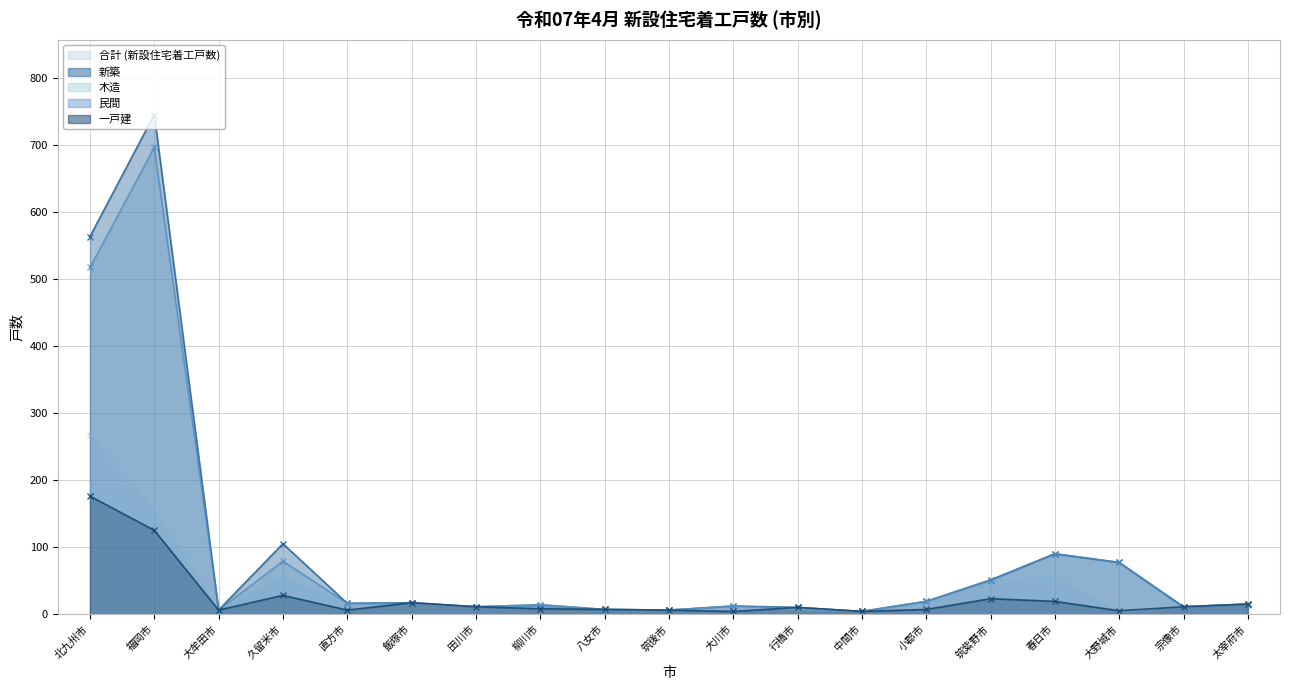

What is the difference between the highest and lowest values at 飯塚市?

1